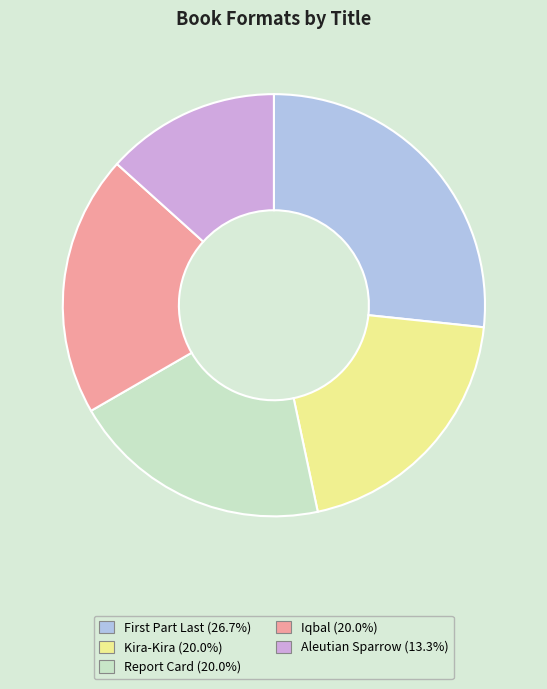

Does Kira-Kira represent more than half of the total?

No